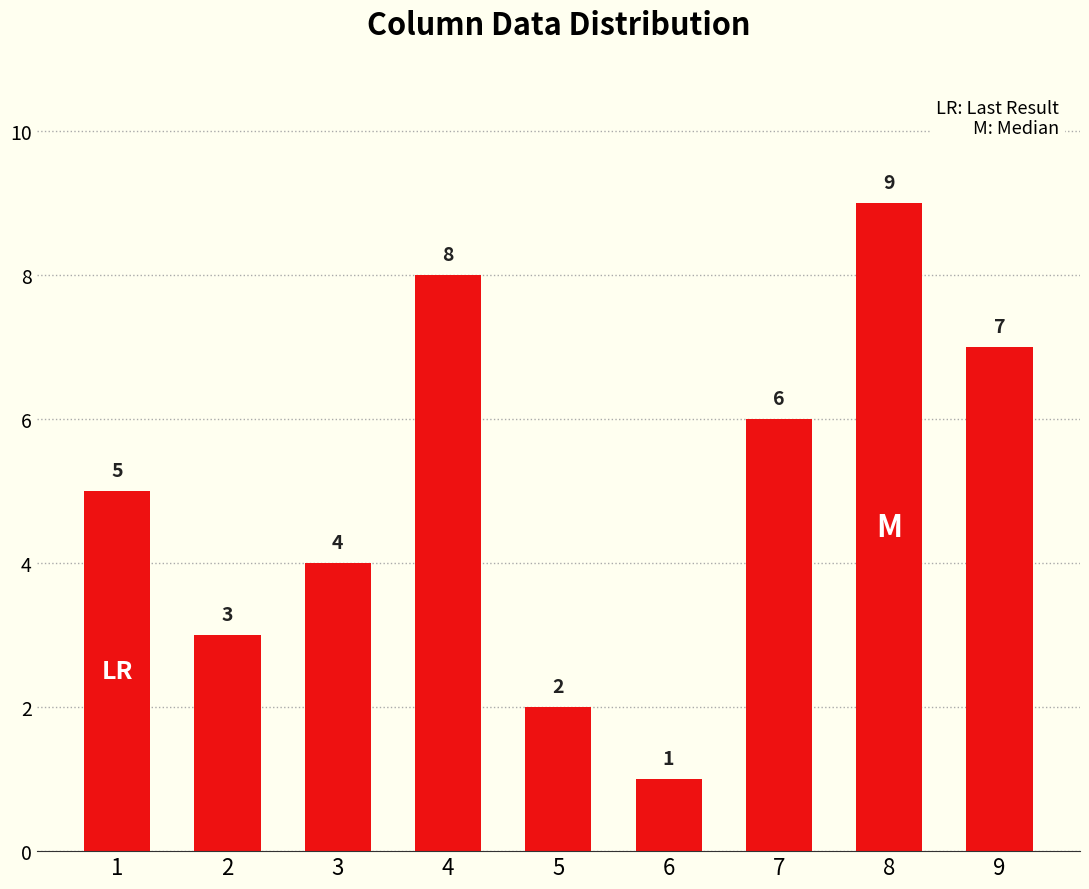

What is the smallest value displayed?

1